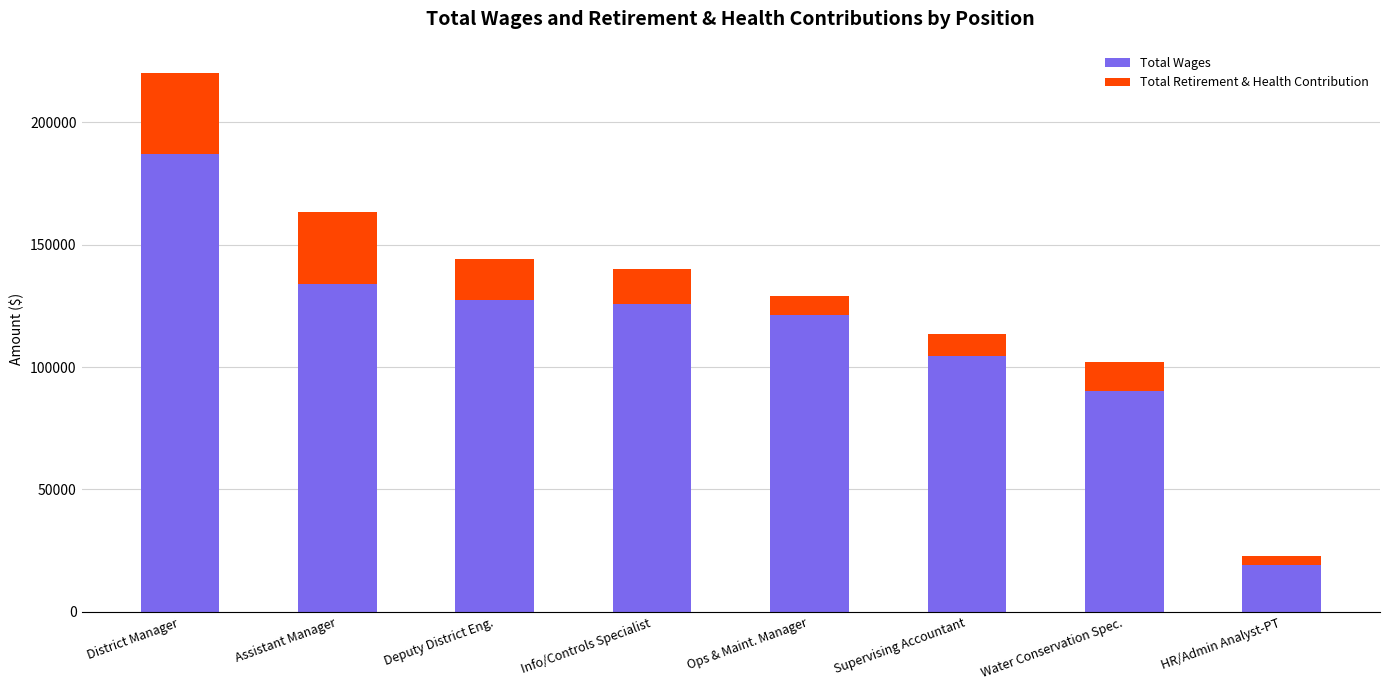

How many values in the Total Wages series are below 125972?

4